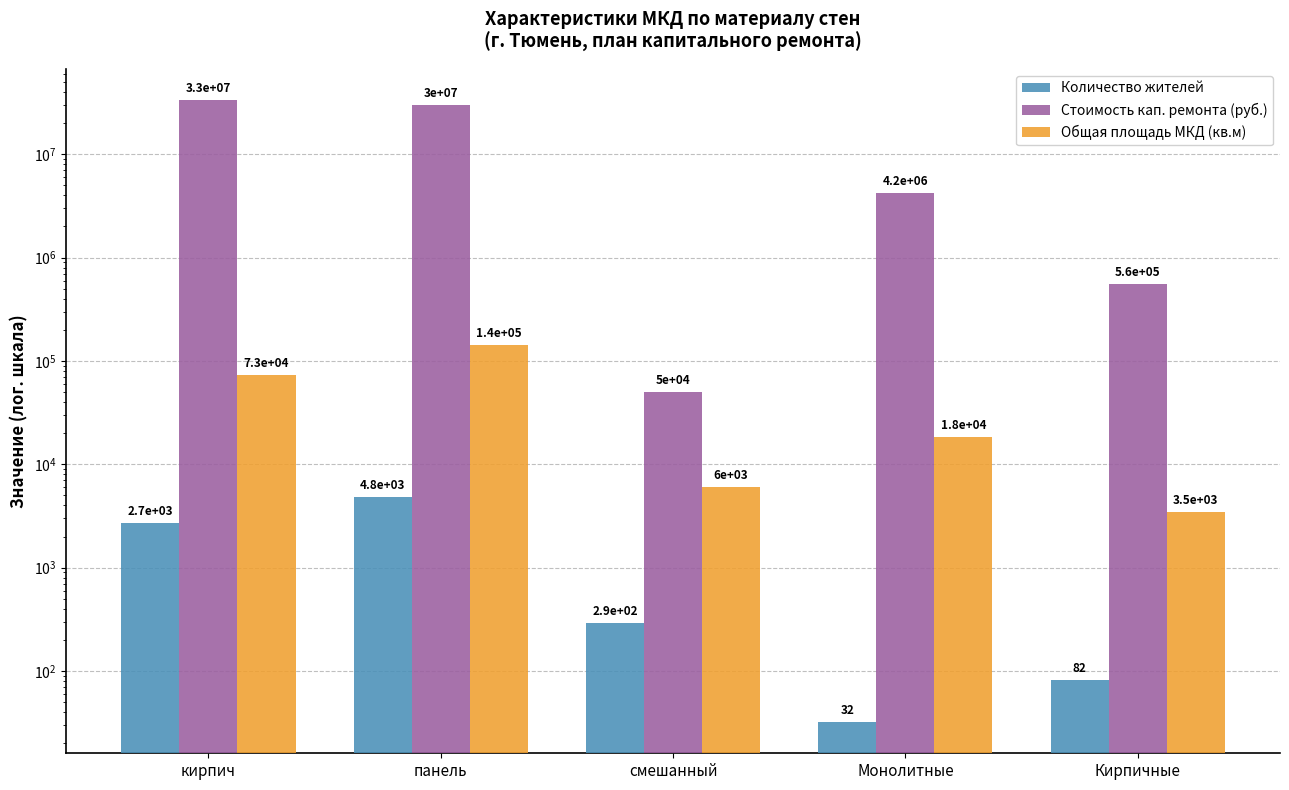

What is the average value of the Общая площадь МКД (кв.м) series?

48868.1